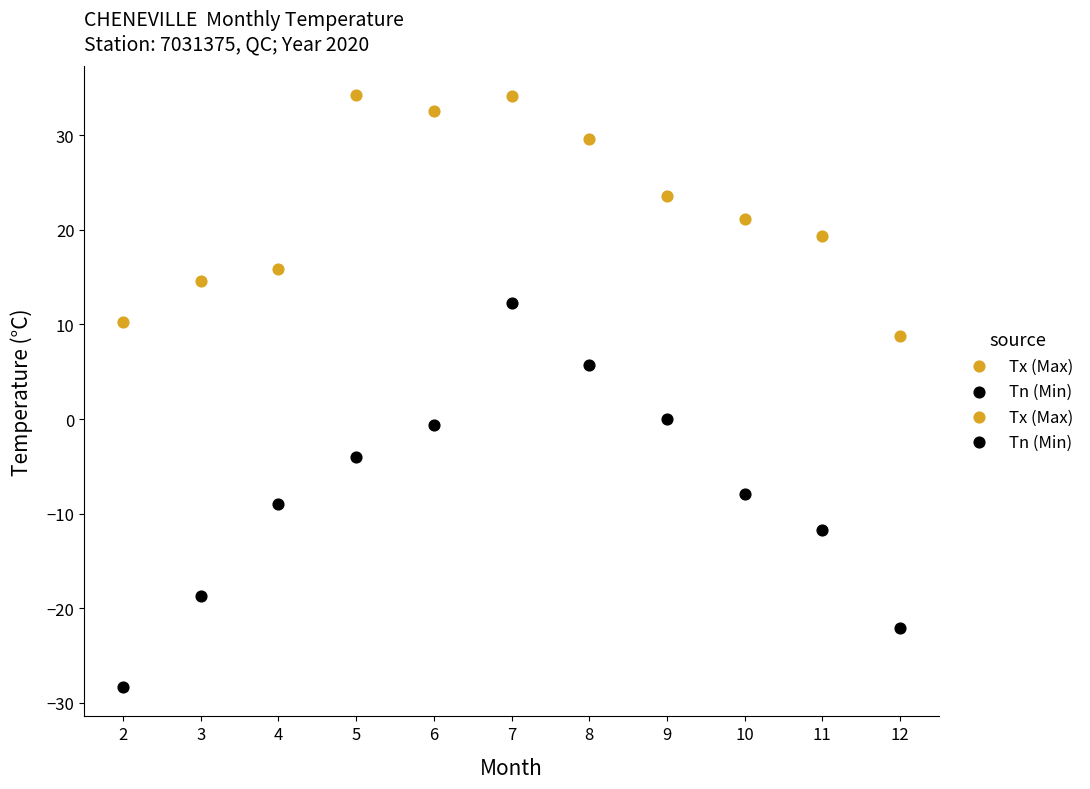

Which series has the widest spread of Y values?

Tn (Min)